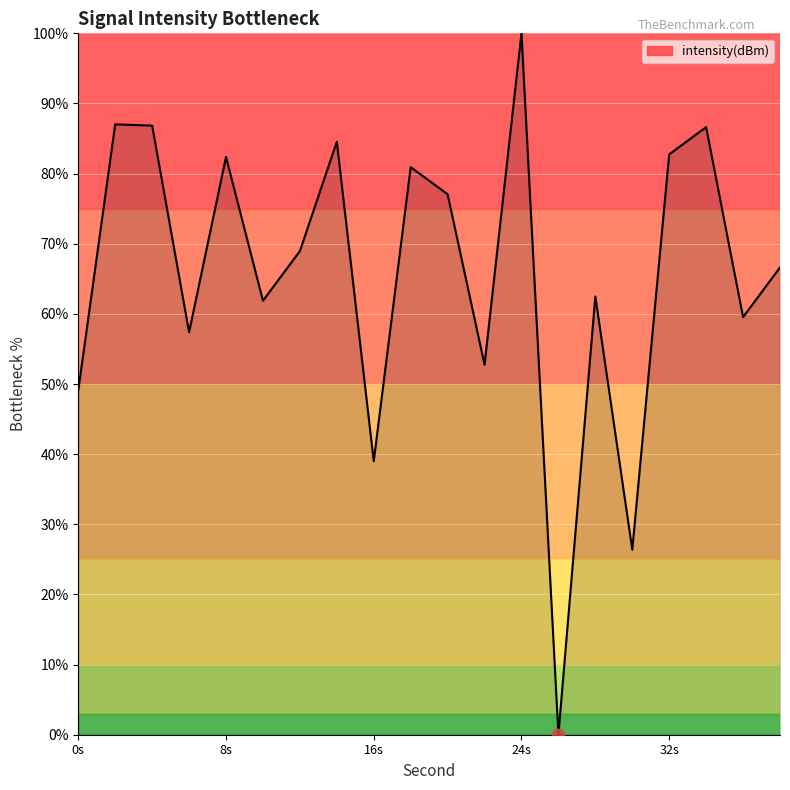

What is the greatest value displayed?

100.0